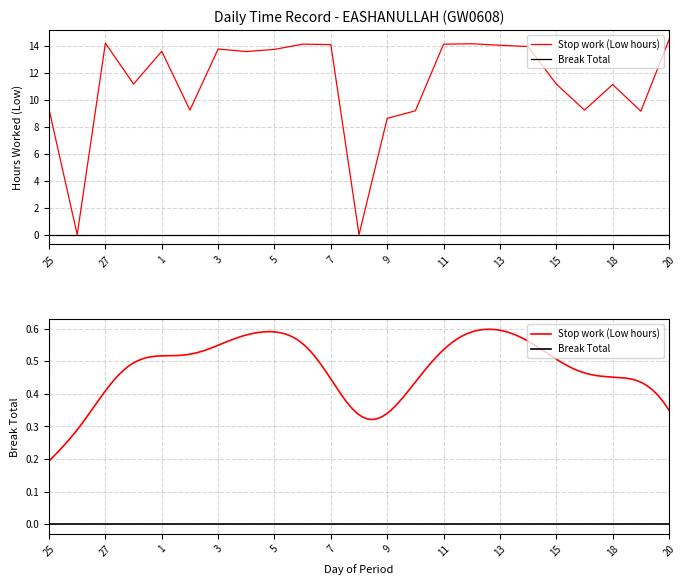

What is the difference between the maximum and minimum values?

14.5